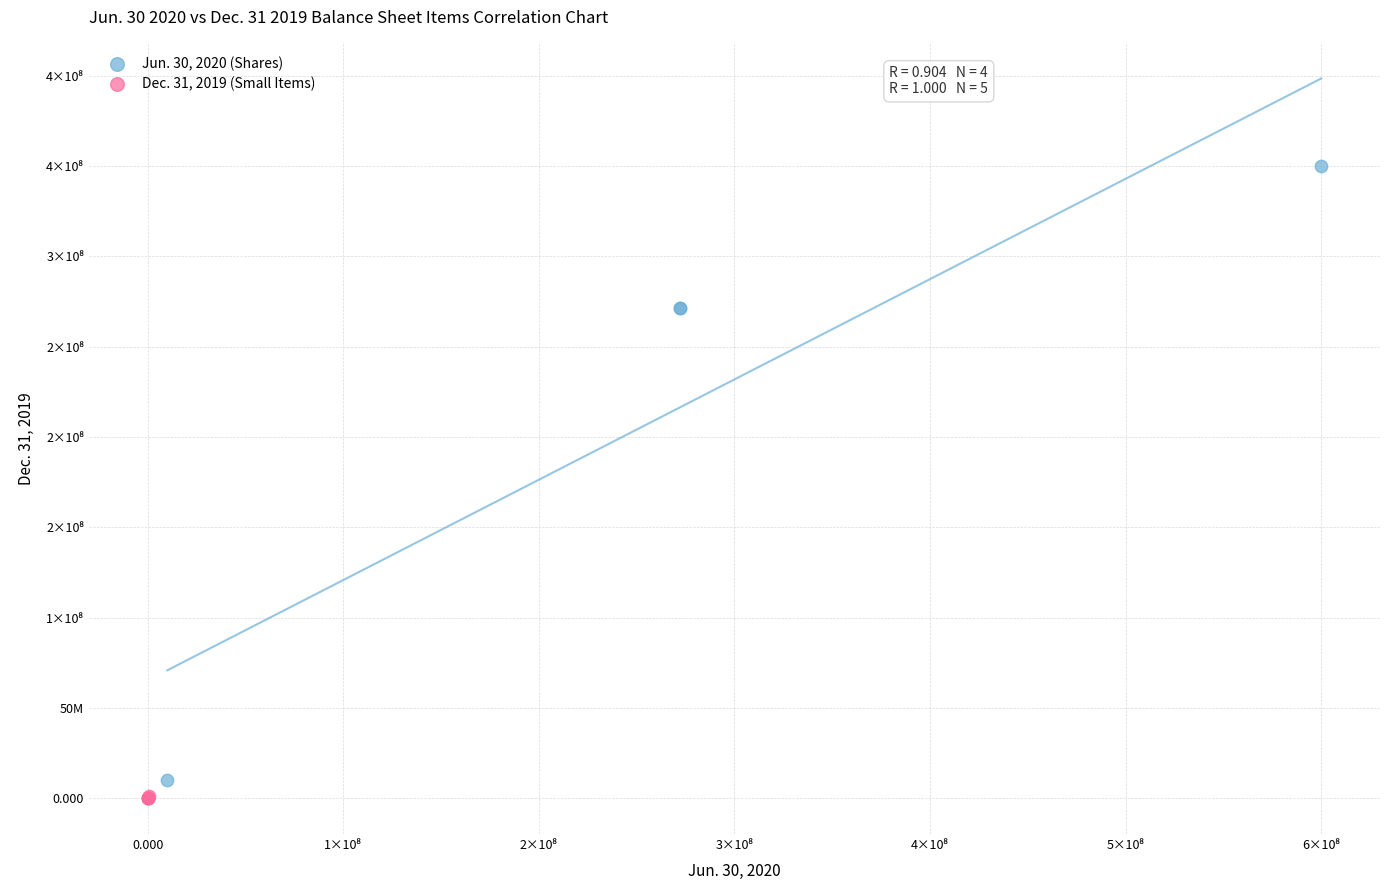

Which series contains the lowest Y value?

Dec. 31, 2019 (Small Items)